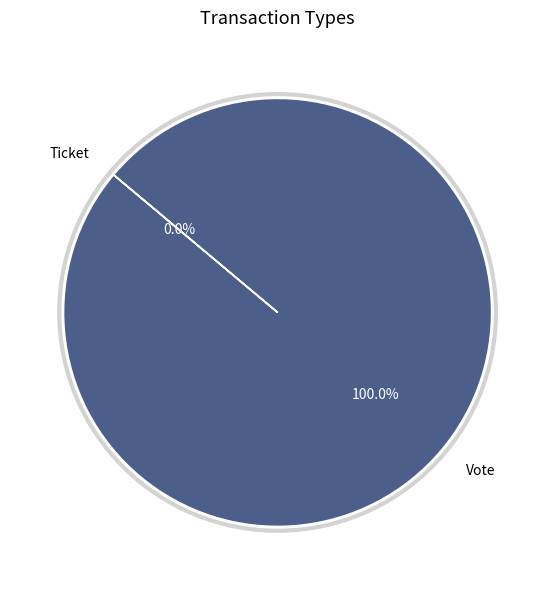

The Ticket slice represents 0% of the pie. True or false?

True